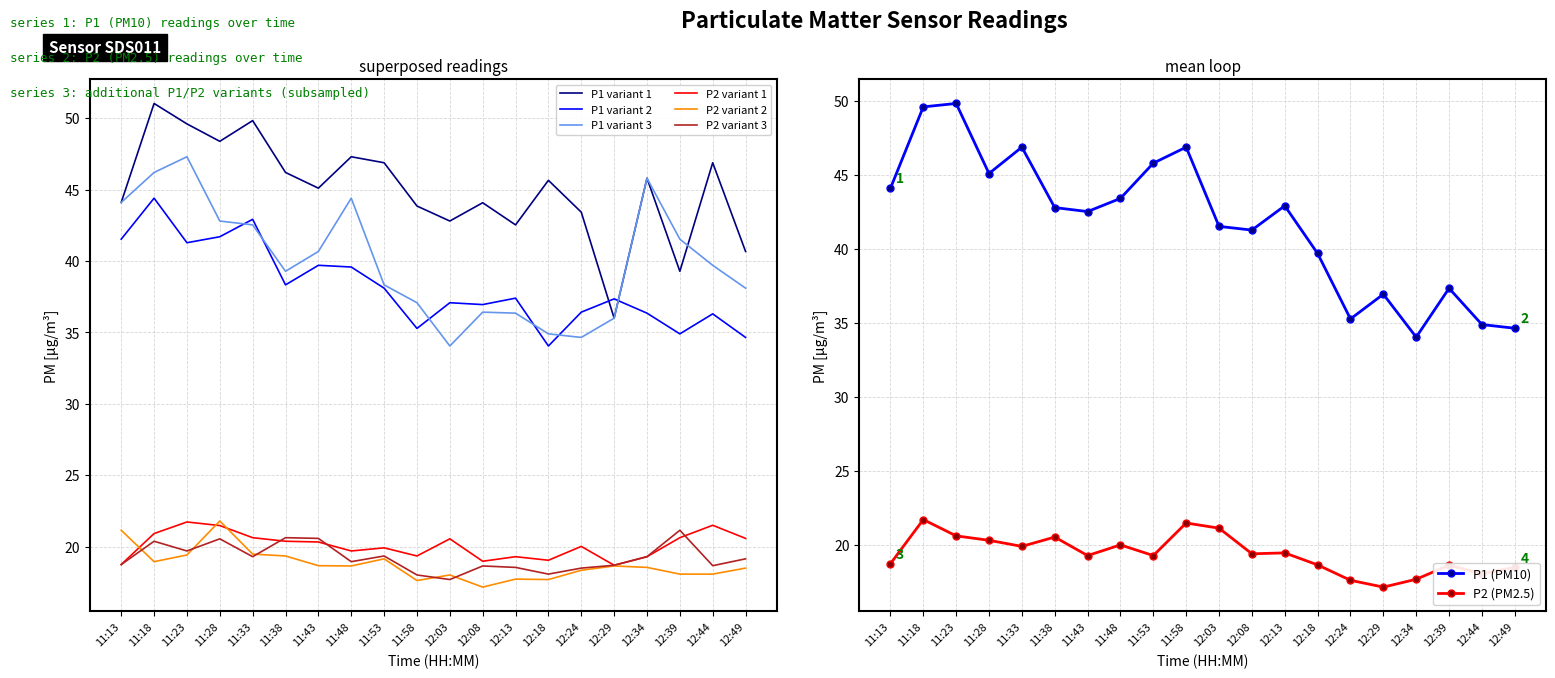

What is the approximate value of P1 (PM10) at 12:03?

41.5